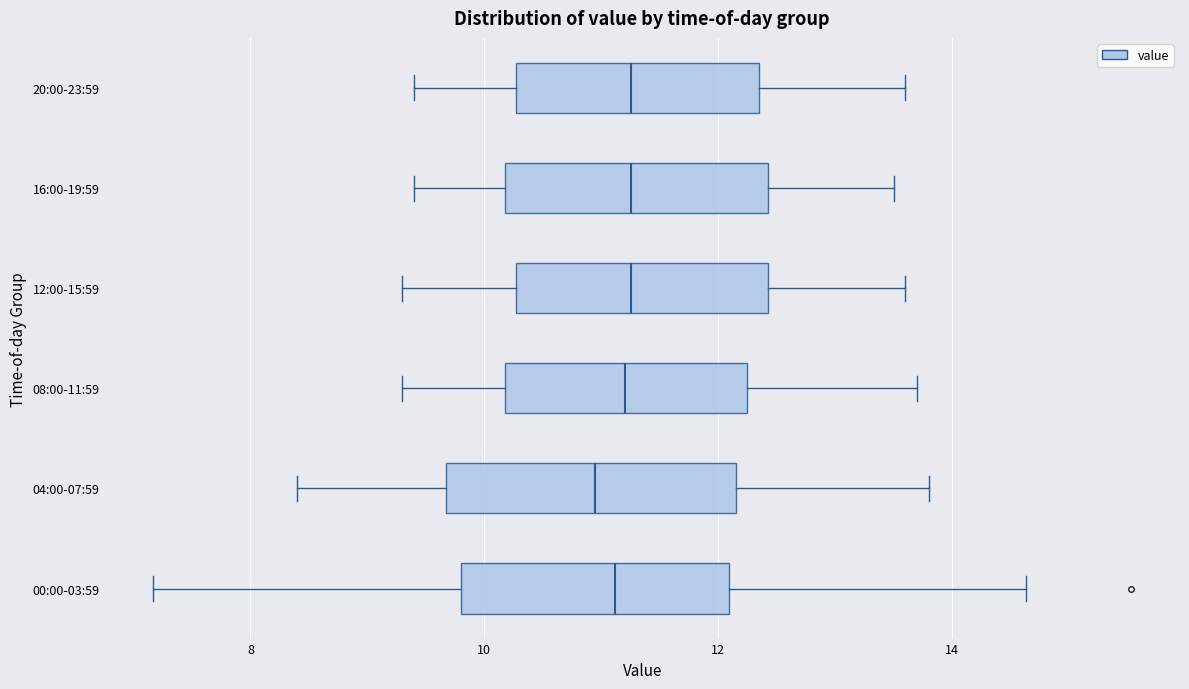

Reading bottom to top, read every box against the x-axis: the position of its median line, the range the box covers, and the ends of its whiskers. The values are not printed on the chart, so give them approximately, as read against the axis.

00:00-03:59: median 11.2, box 9.8 to 12.0, whiskers 7.2 to 14.6
04:00-07:59: median 11.0, box 9.6 to 12.2, whiskers 8.4 to 13.8
08:00-11:59: median 11.2, box 10.2 to 12.2, whiskers 9.4 to 13.8
12:00-15:59: median 11.2, box 10.2 to 12.4, whiskers 9.4 to 13.6
16:00-19:59: median 11.2, box 10.2 to 12.4, whiskers 9.4 to 13.6
20:00-23:59: median 11.2, box 10.2 to 12.4, whiskers 9.4 to 13.6